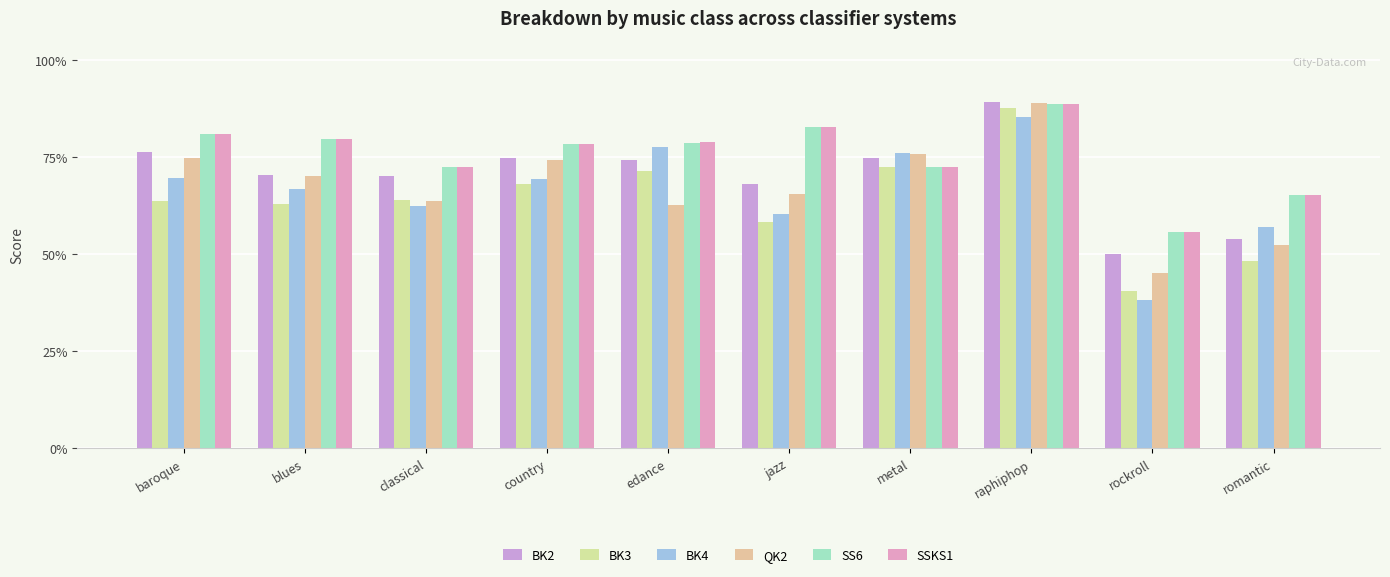

What is the difference between the highest and lowest values at romantic?

17.1